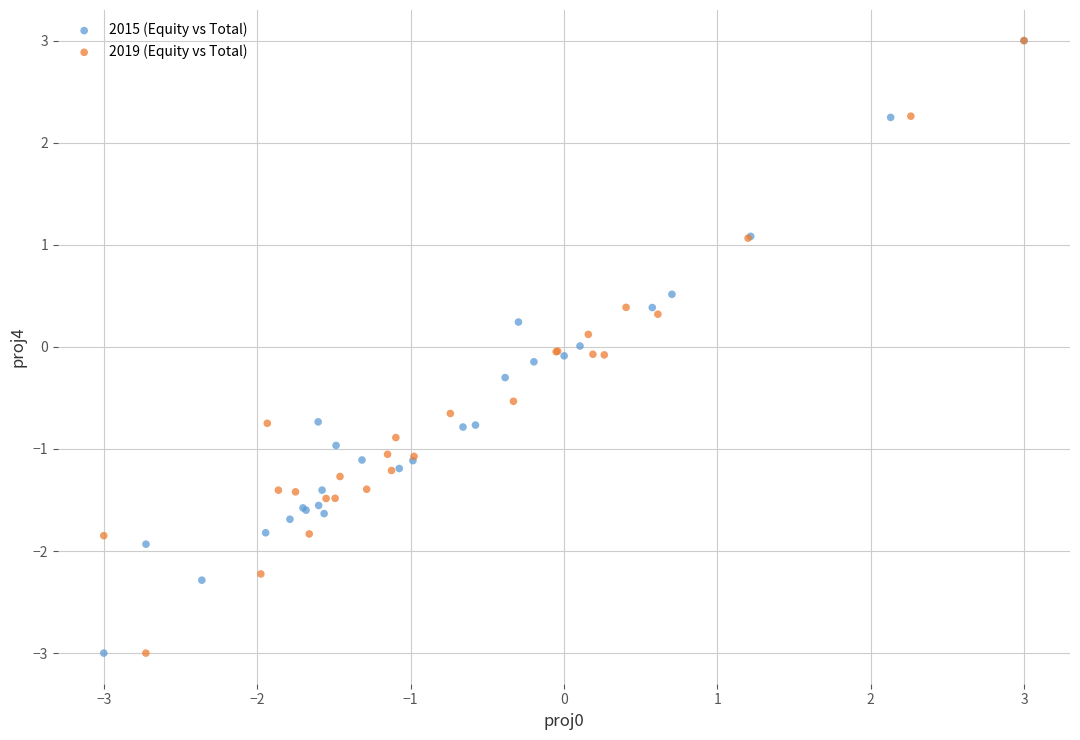

What are all the series names shown in the legend?

2015 (Equity vs Total), 2019 (Equity vs Total)